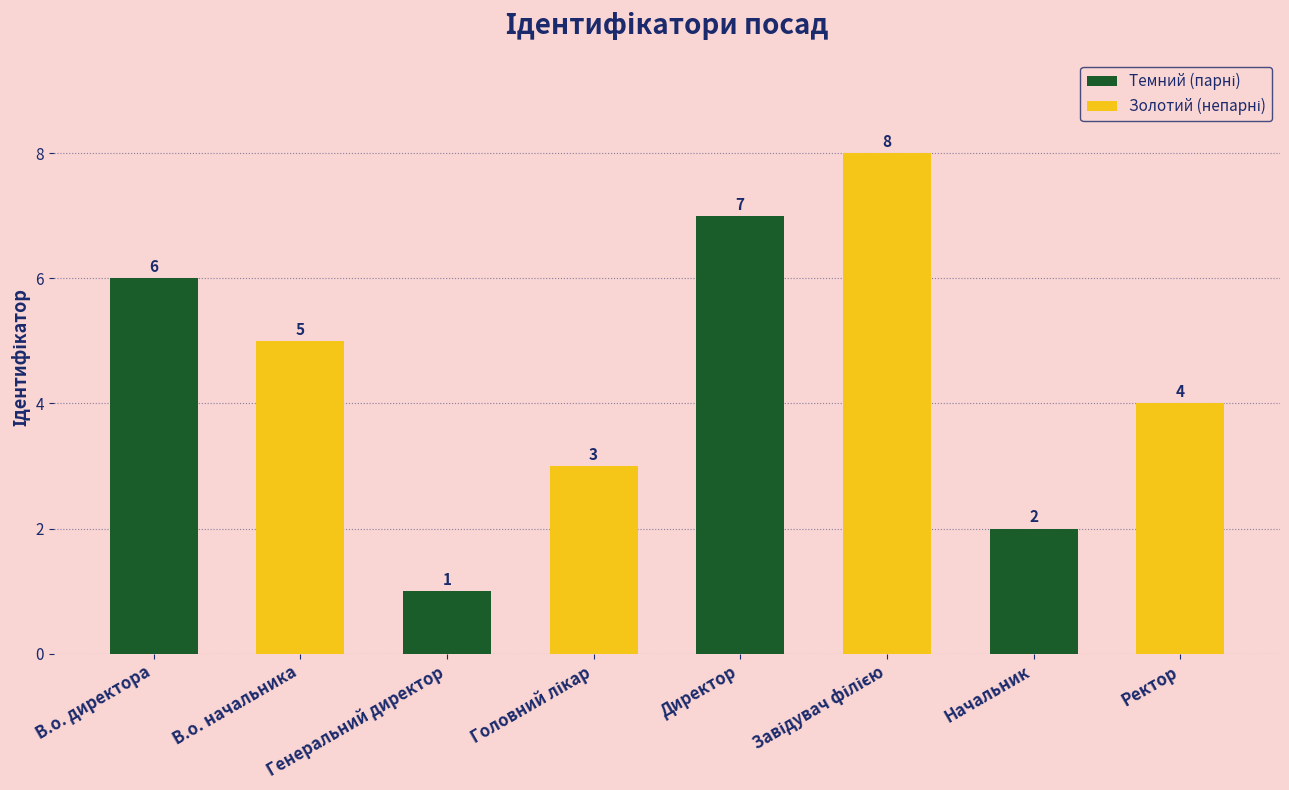

Which label corresponds to the largest value in the chart?

Директор